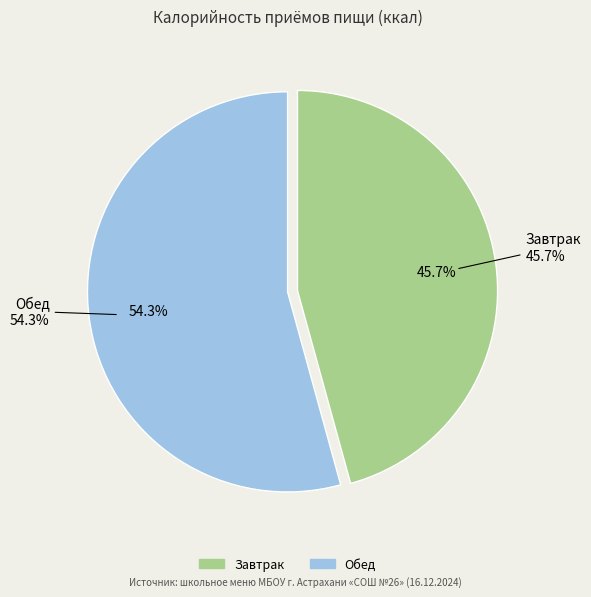

Rank the categories by value from lowest to highest.

Завтрак, Обед